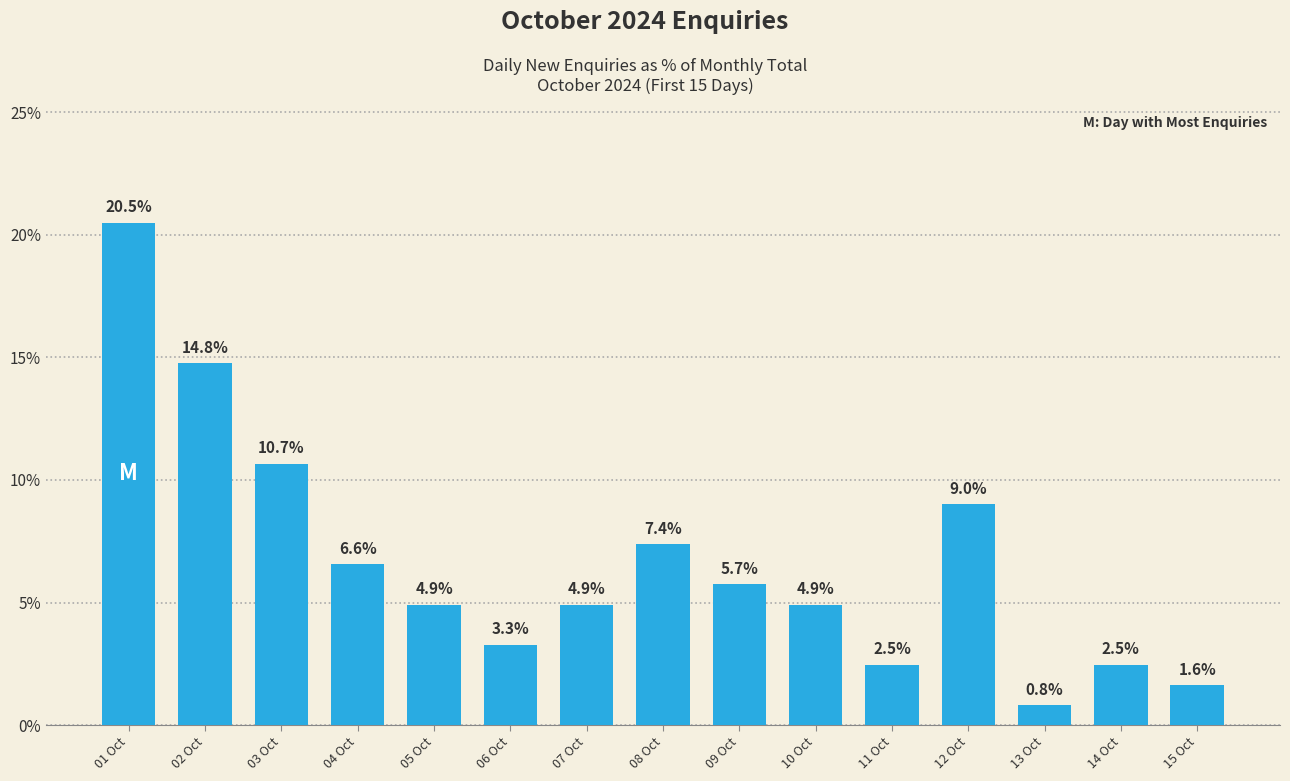

True or false: the data shows 5.7 at 09 Oct.

True